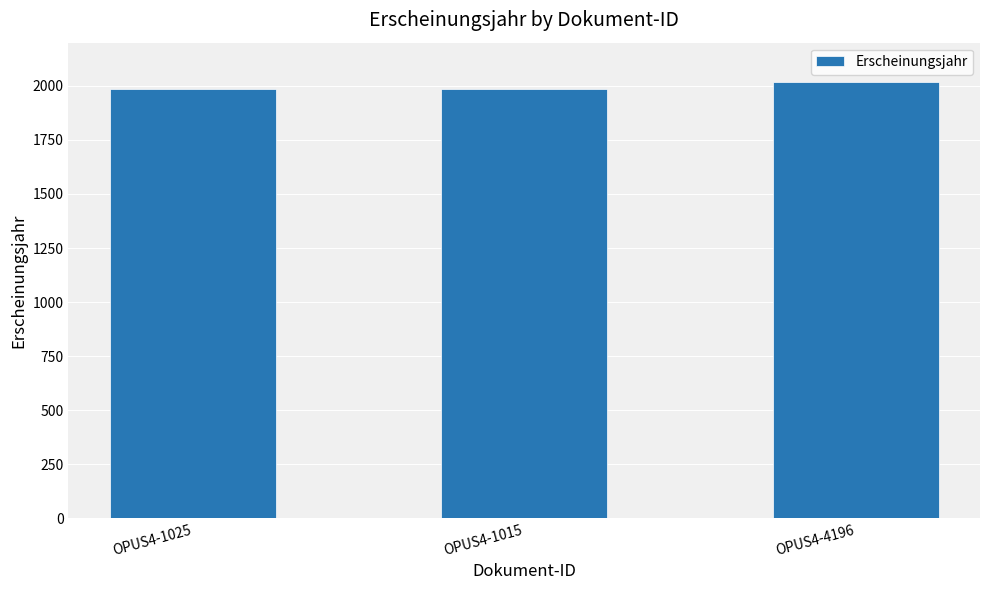

True or false: the data shows 1093 at OPUS4-4196.

False